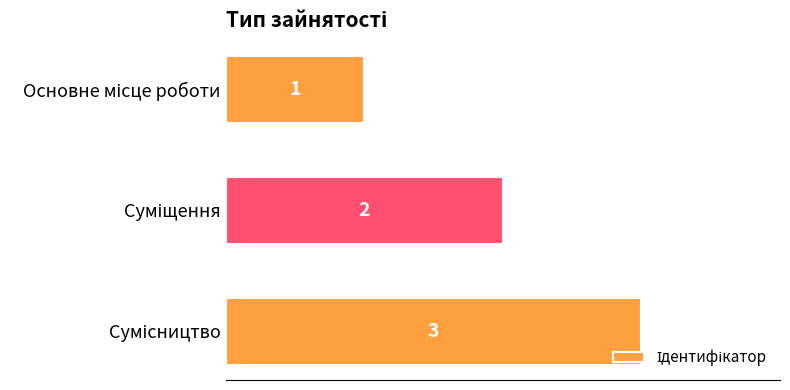

Does the chart contain stacked bars?

No